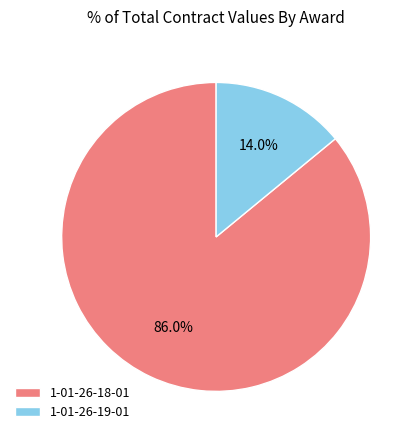

What is the total percentage of 1-01-26-19-01 and 1-01-26-18-01?

100.0%